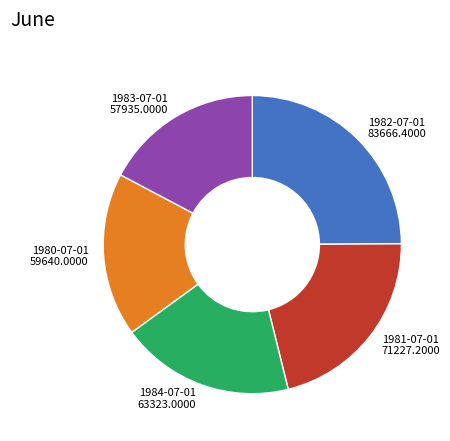

Do 1982-07-01 83666.4000 and 1984-07-01 63323.0000 together represent more than half of the pie?

No